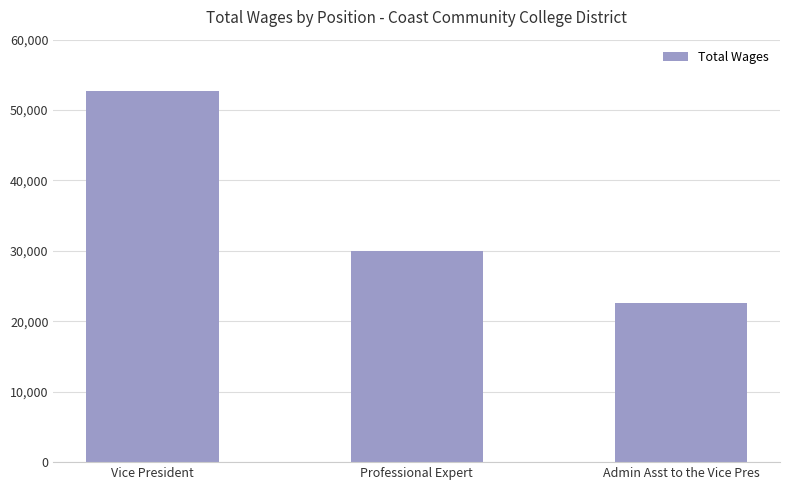

Does the chart contain any negative values?

No